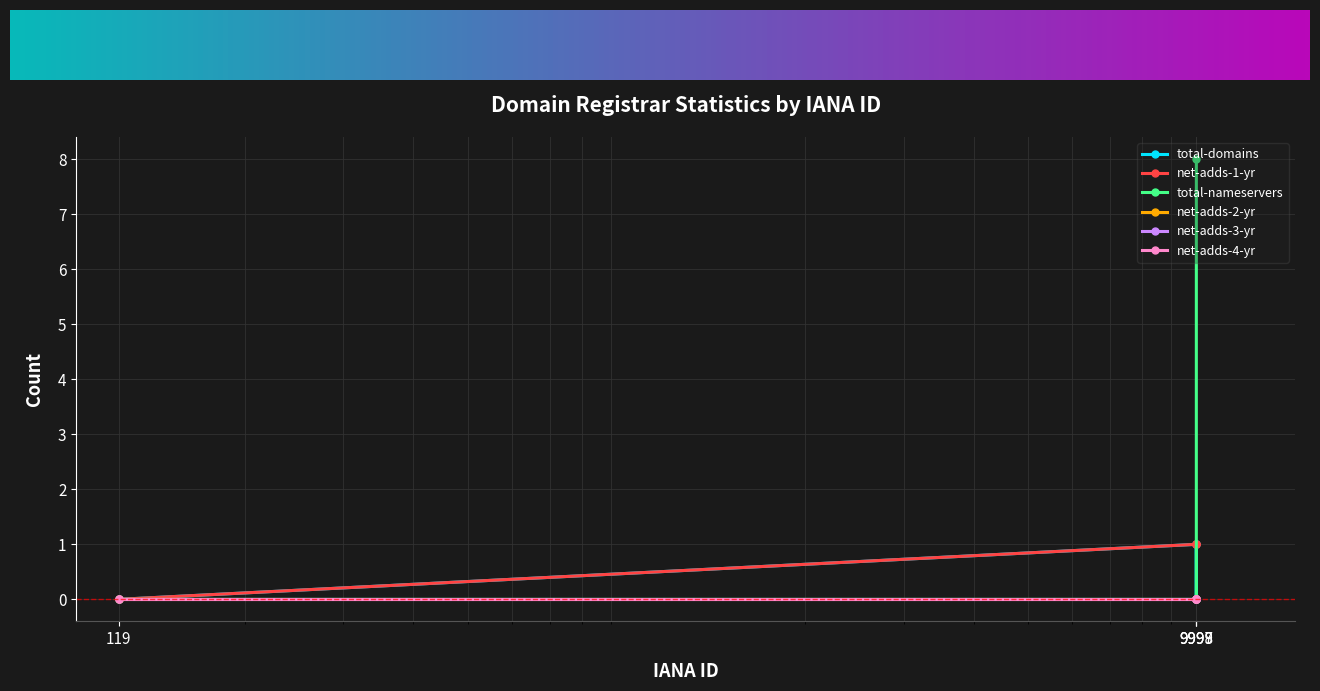

At which category does the chart reach its minimum across all series?

119